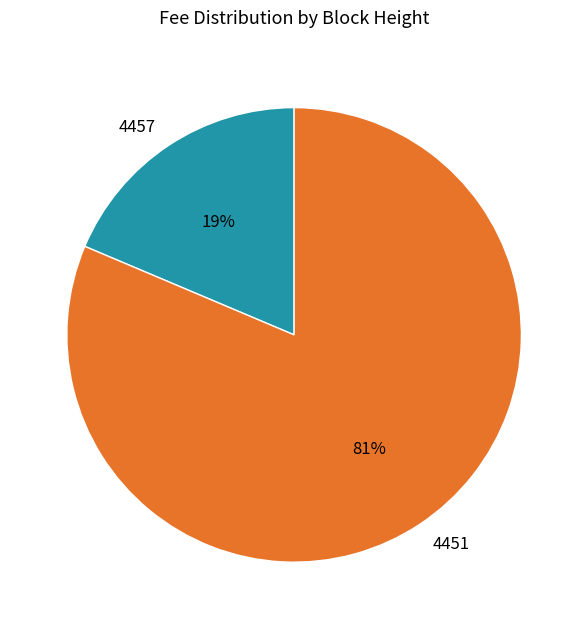

To the nearest percent, what portion does 4451 represent?

81%